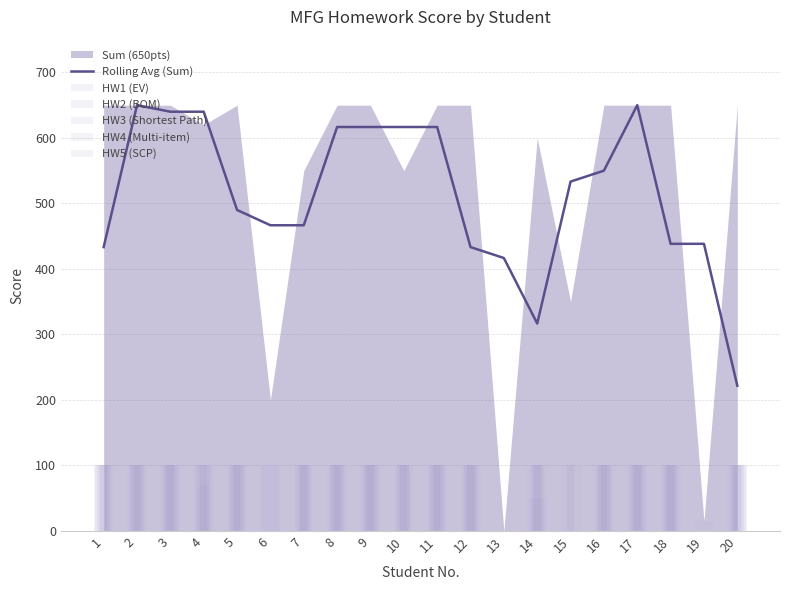

What is the average value of the HW4 (Multi-item) series?

78.5